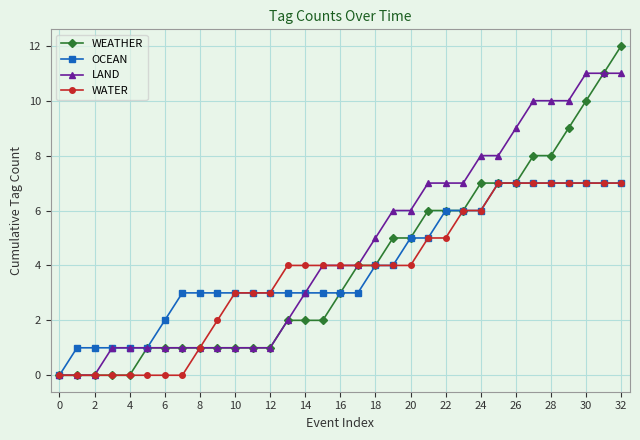

What is the sum of all WEATHER values?

132